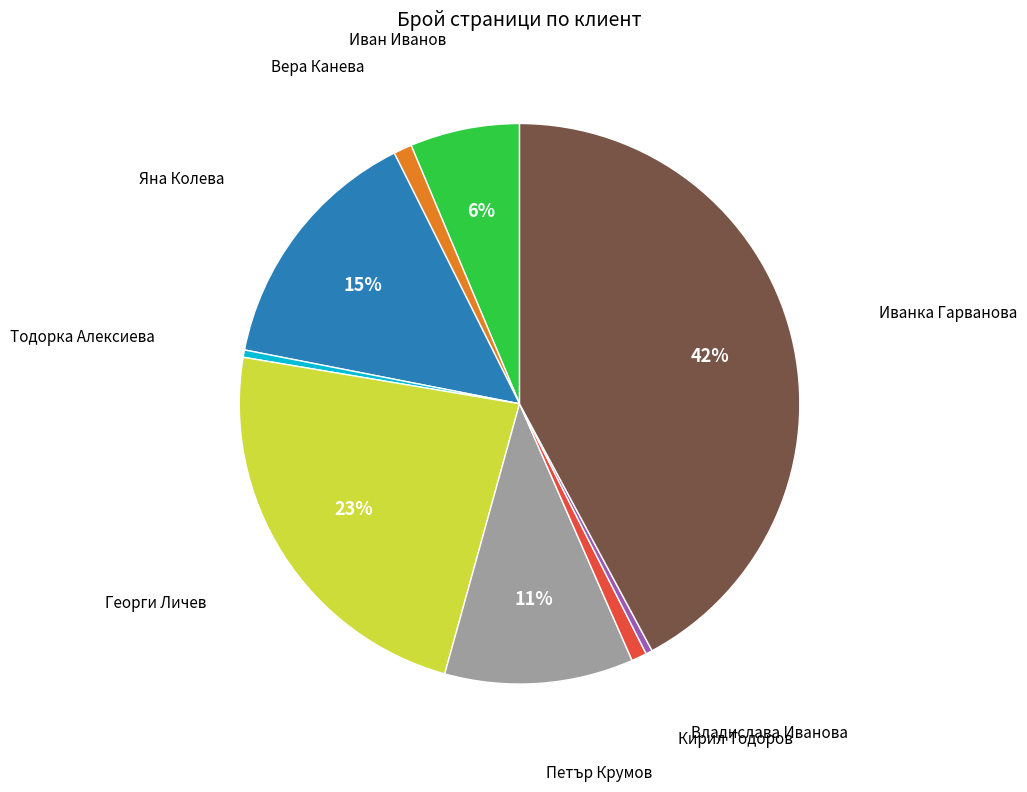

How many slices are in this pie chart?

9